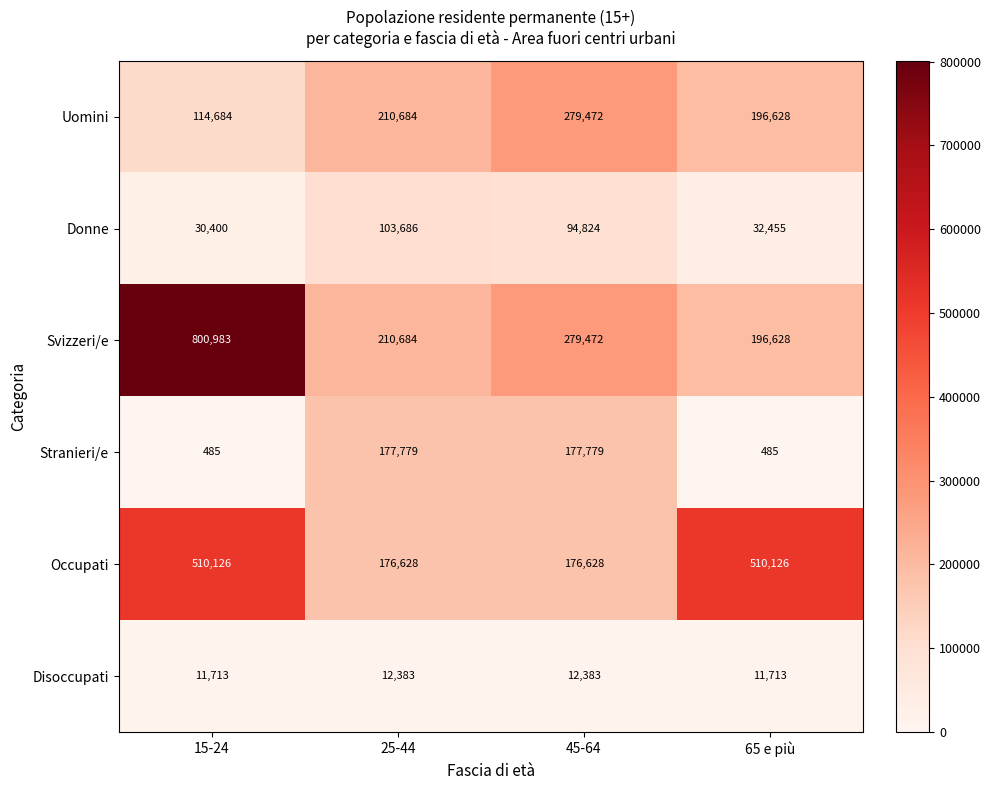

What is the maximum value shown in the chart?

800983